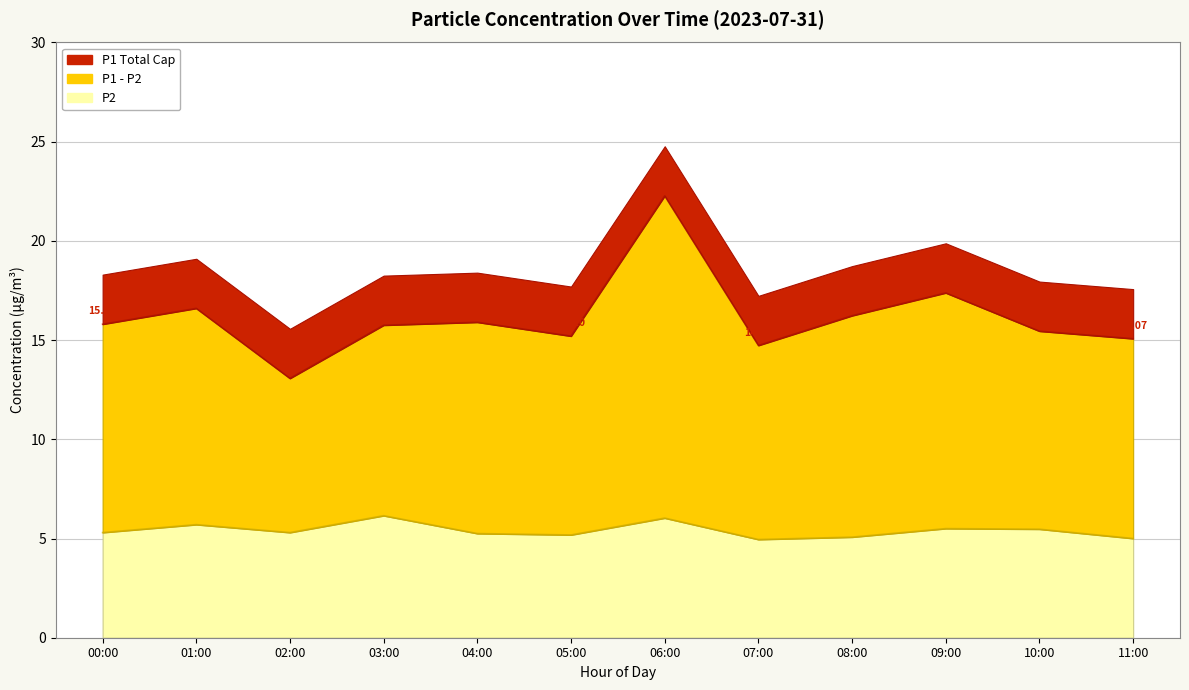

At which label does P1 line reach its peak?

06:00